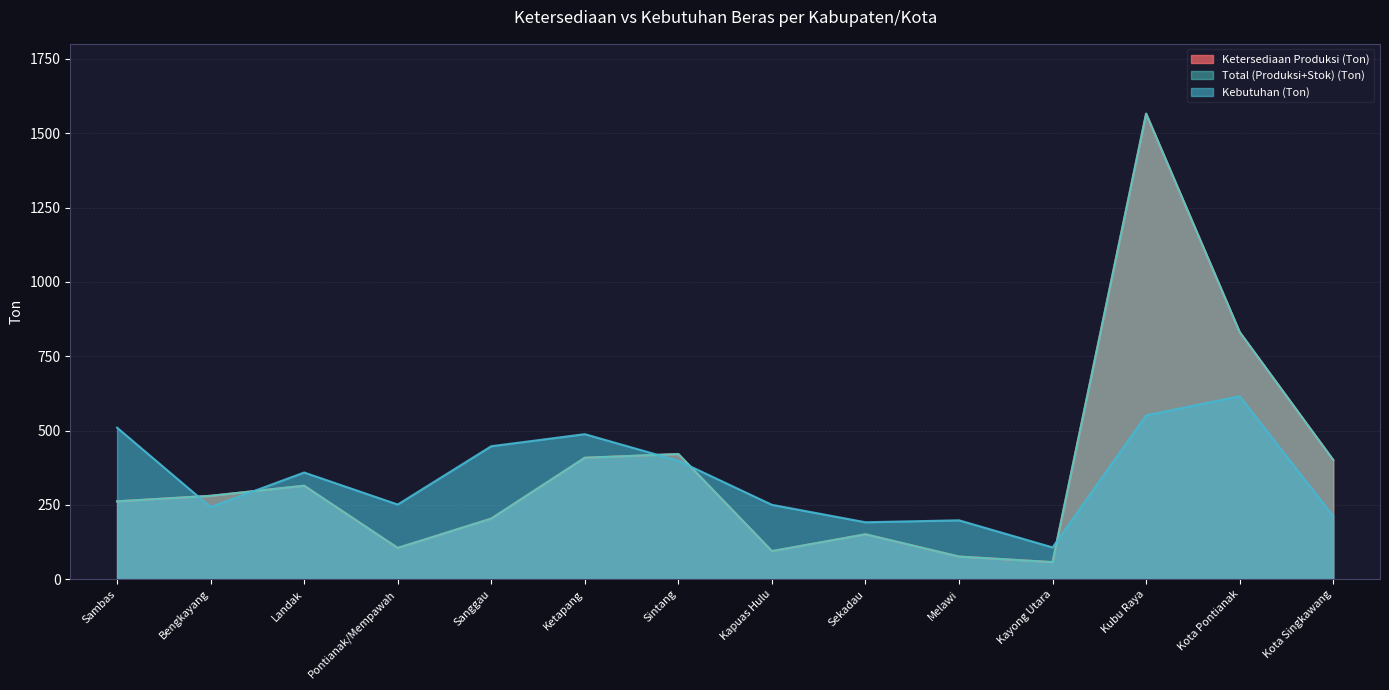

The Ketersediaan Produksi (Ton) series shows 831.3 at Kota Pontianak. True or false?

True